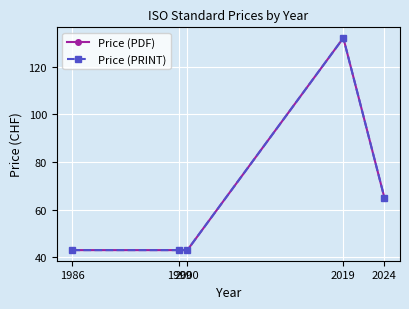

What is the maximum value shown in the chart?

132